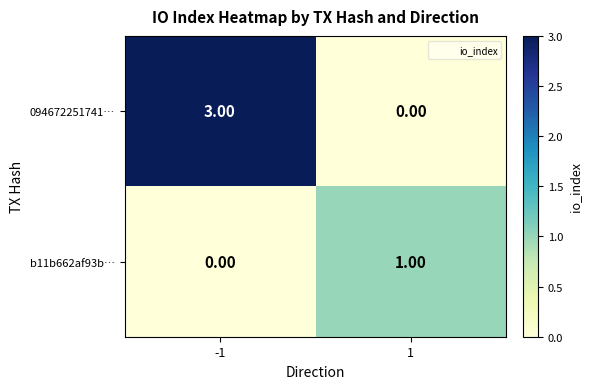

Rank the categories by b11b662af93b… value from lowest to highest.

-1, 1